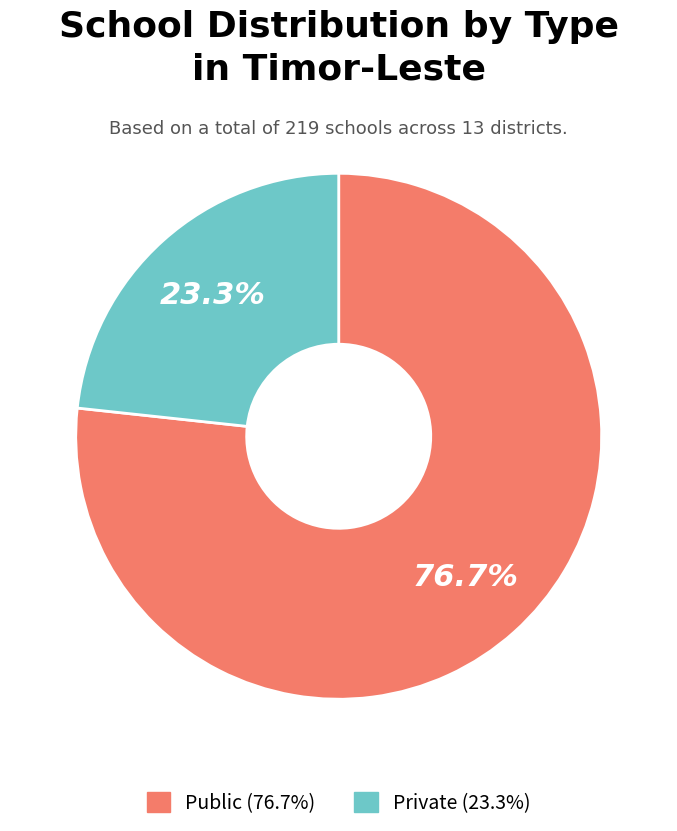

Is Private the majority of the pie?

No